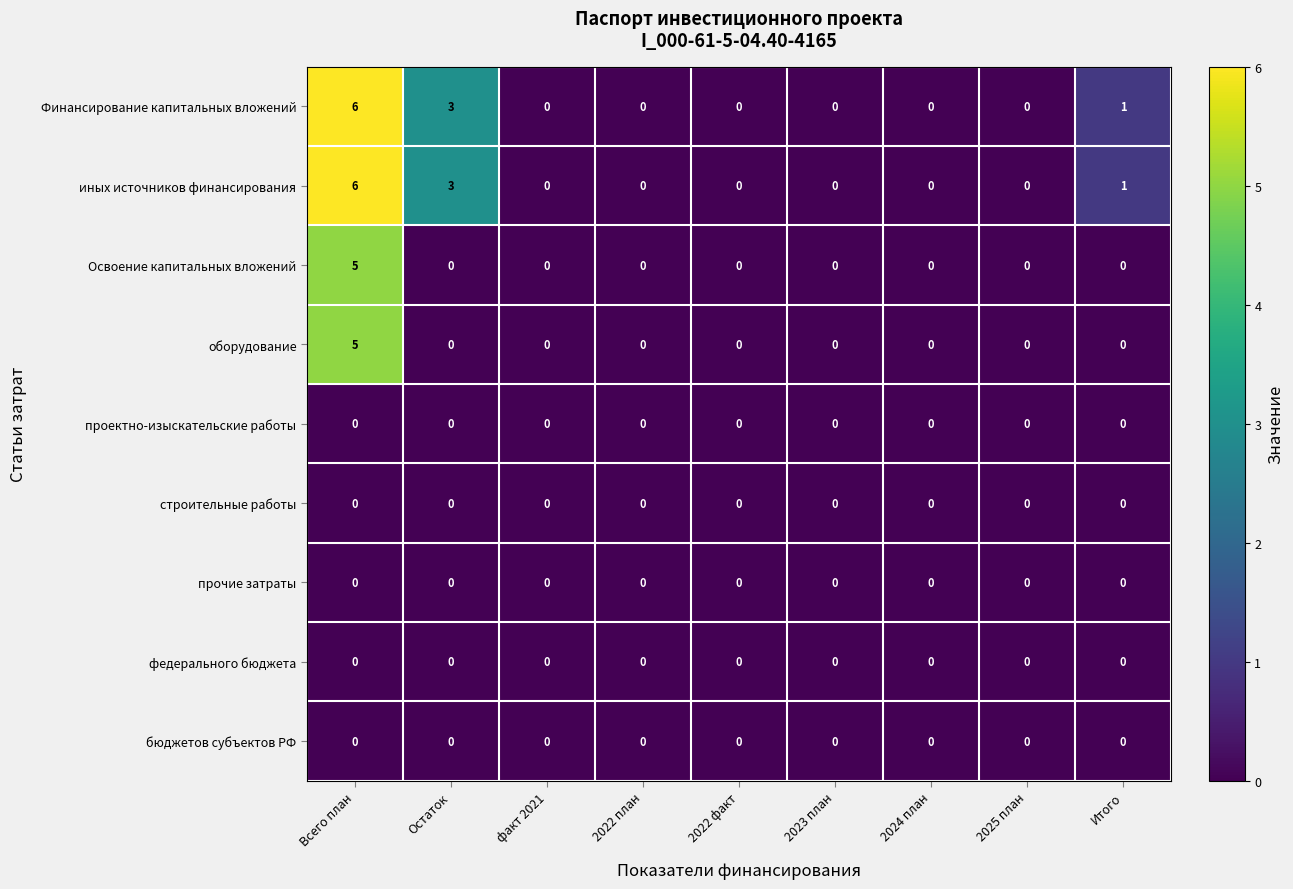

The value of Освоение капитальных вложений at факт 2021 is 0. True or false?

True